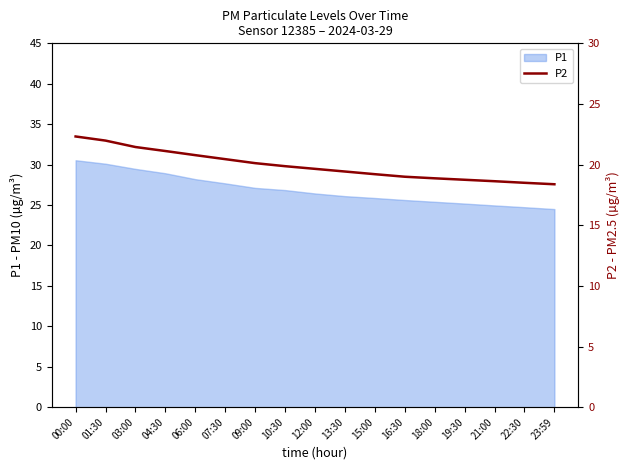

At which category does the chart reach its peak across all series?

00:00